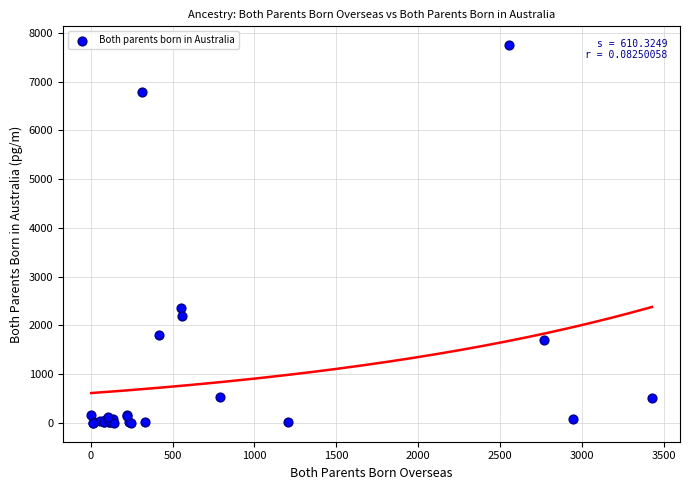

What Y value in the scatter plot is closest to 3874?

2360